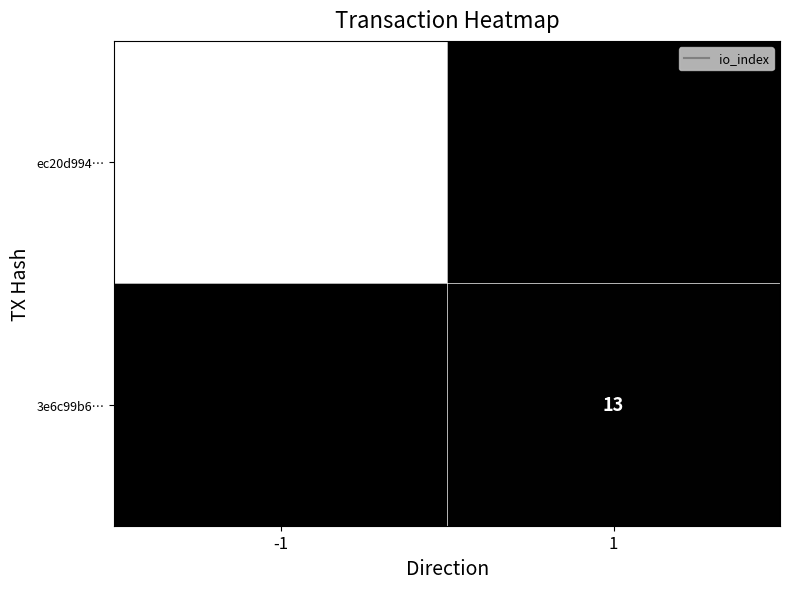

At which category does the chart reach its minimum across all series?

1